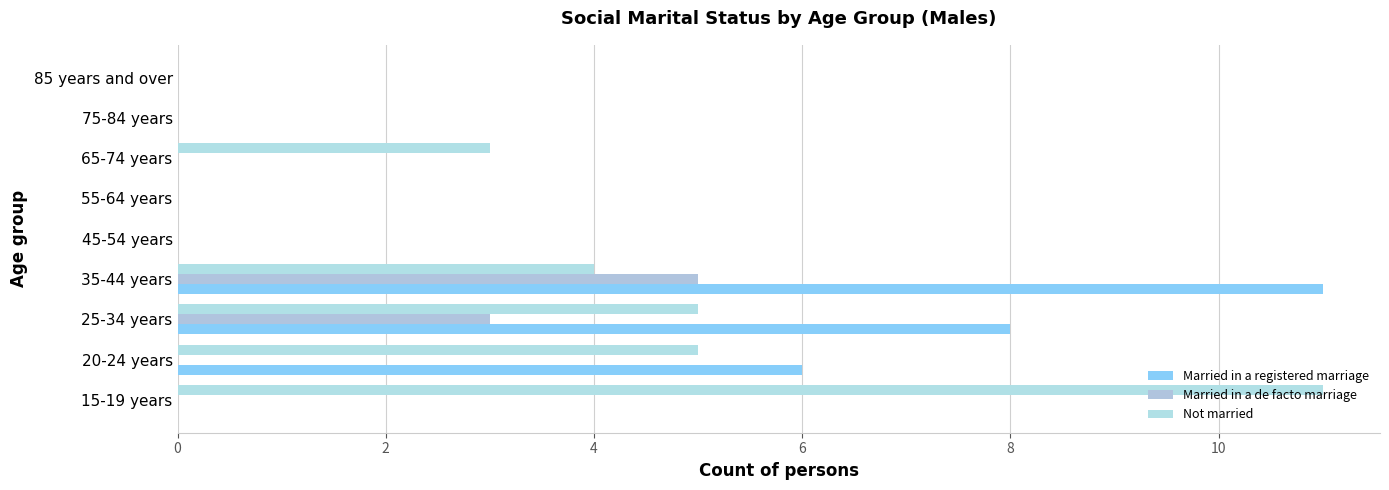

At which category is the sum across all series the highest?

35-44 years